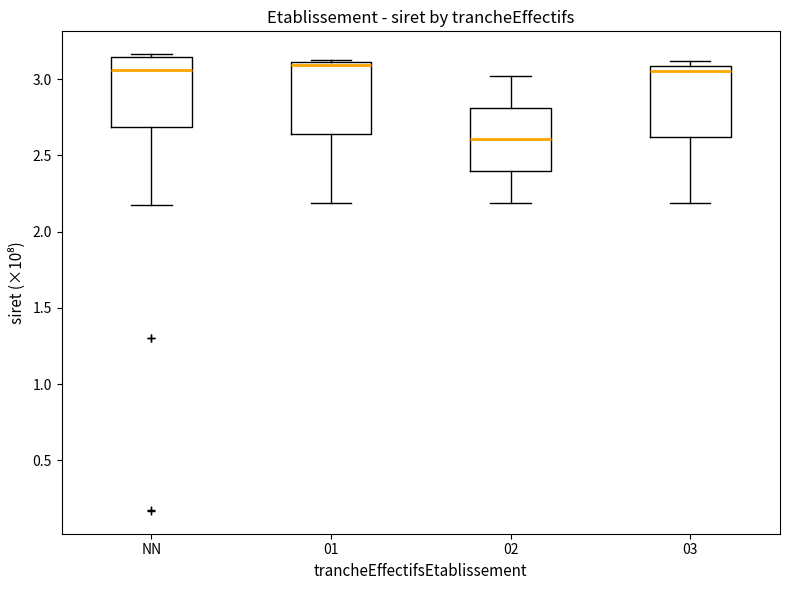

Which box's median line is the lowest?

02